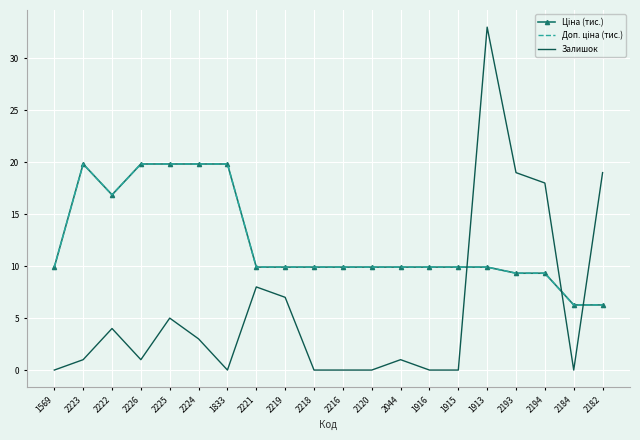

What is the difference between the second highest and second lowest values in the Ціна (тис.) series?

13.6